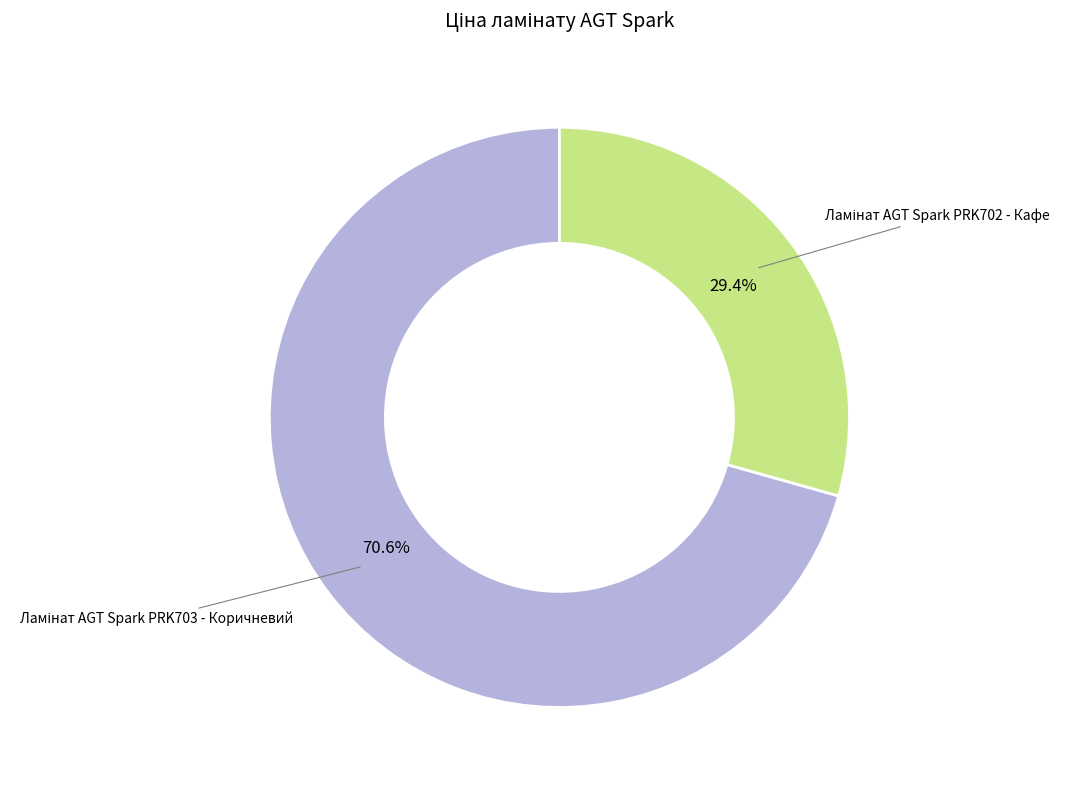

Does any single category account for the majority?

Yes